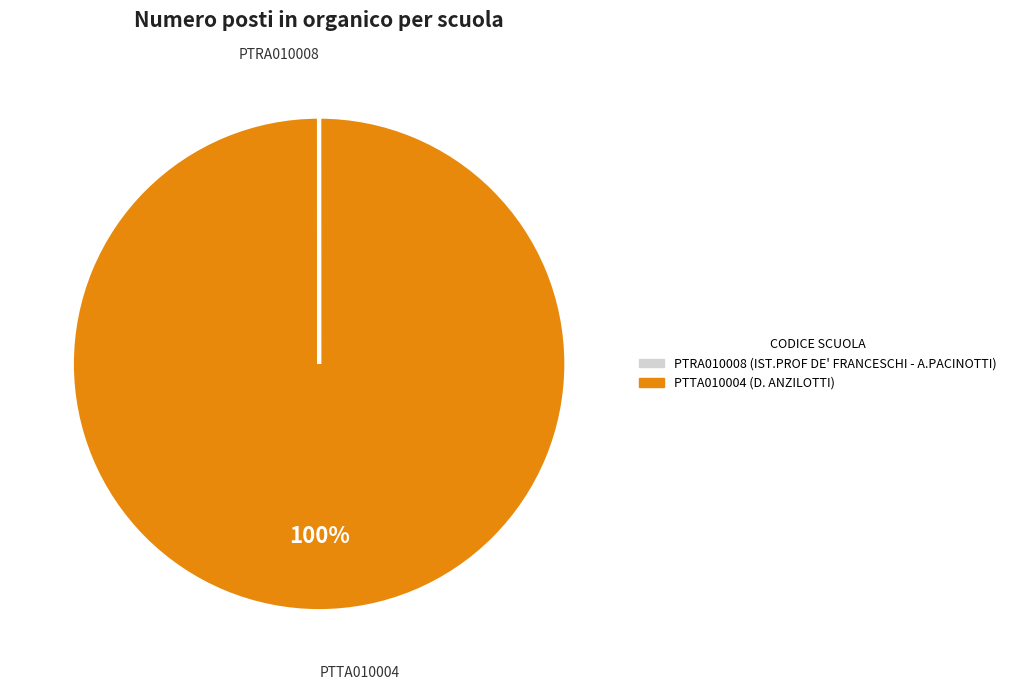

What is the majority slice?

PTTA010004